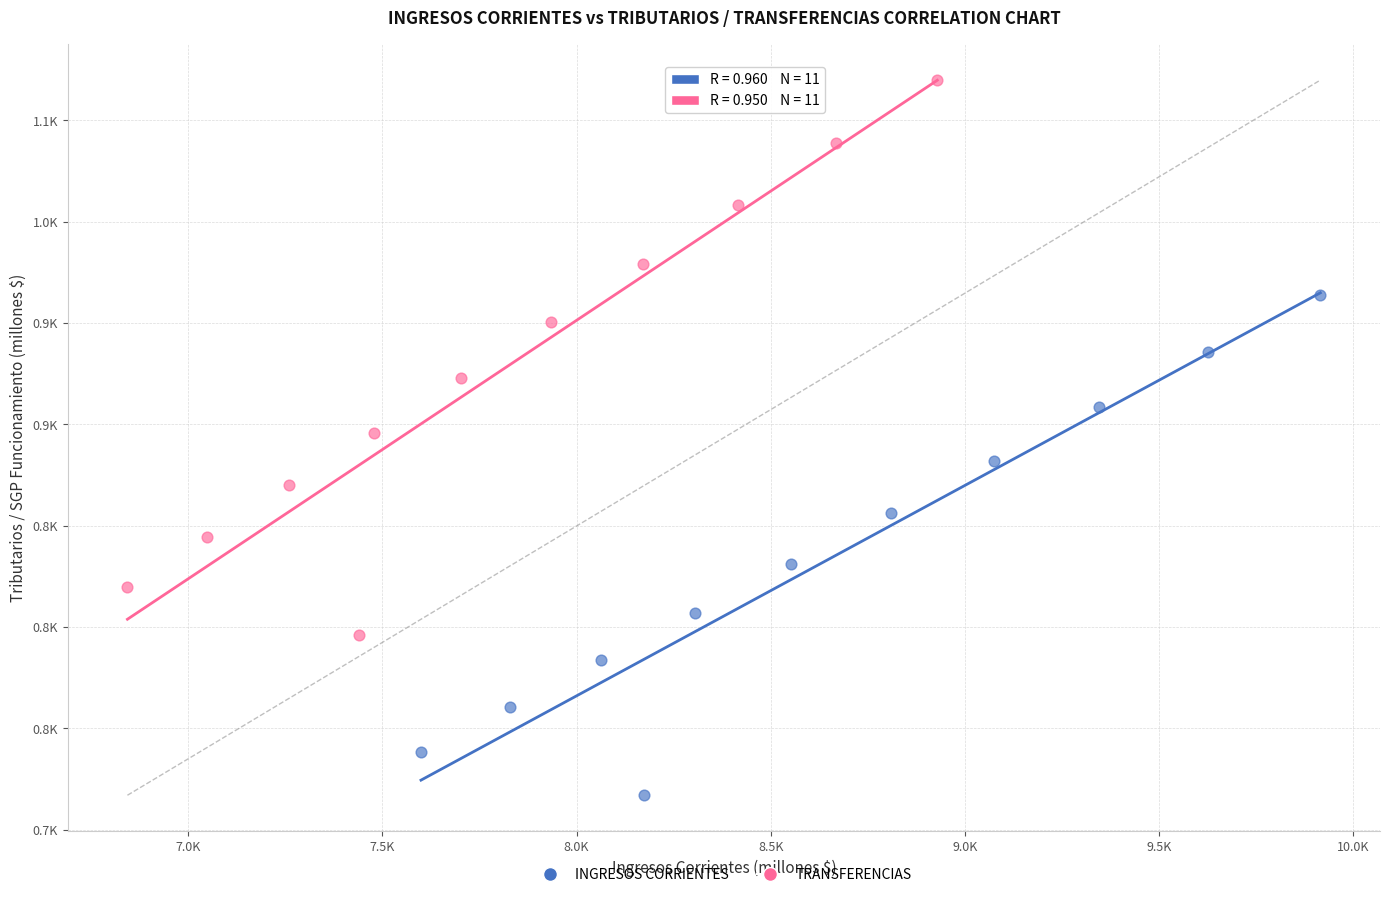

What are all the series names shown in the legend?

INGRESOS CORRIENTES, TRANSFERENCIAS